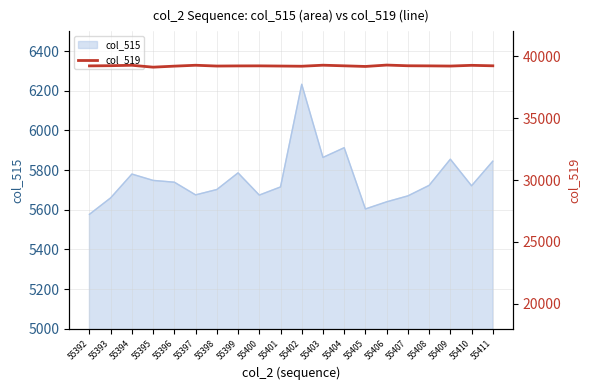

At which category does the data reach its first local peak?

55394